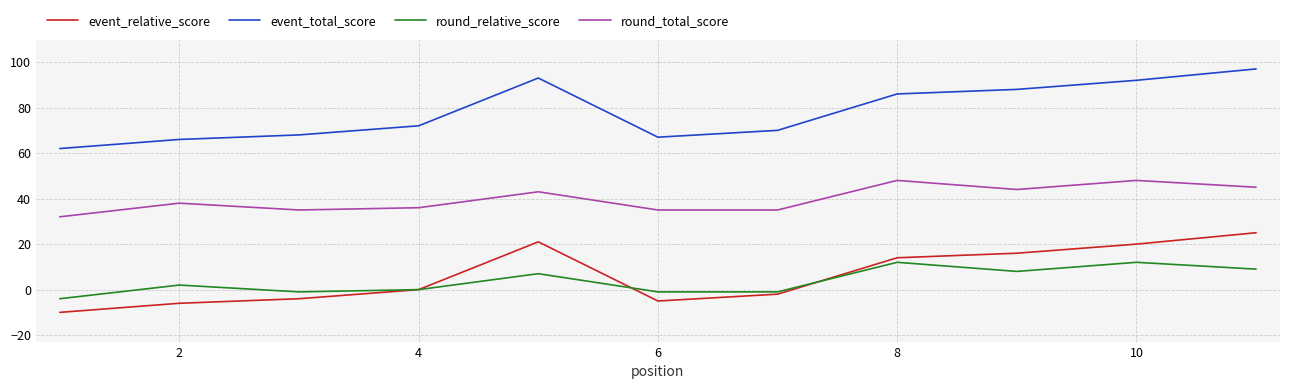

What is the lowest value of the round_total_score series?

32